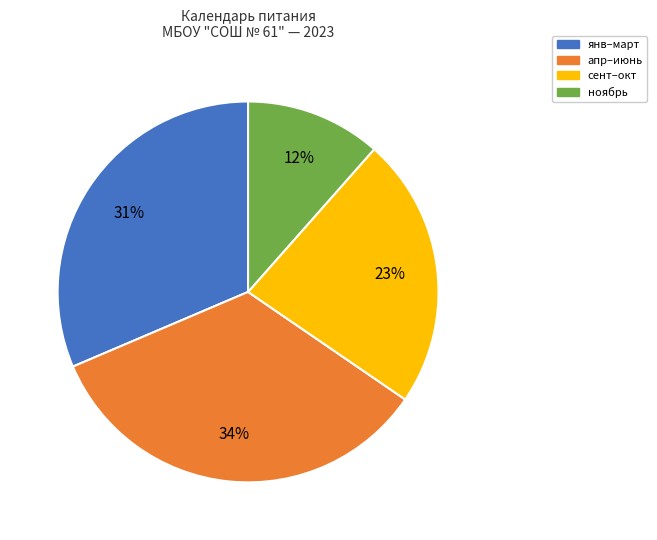

Does any single category account for the majority?

No